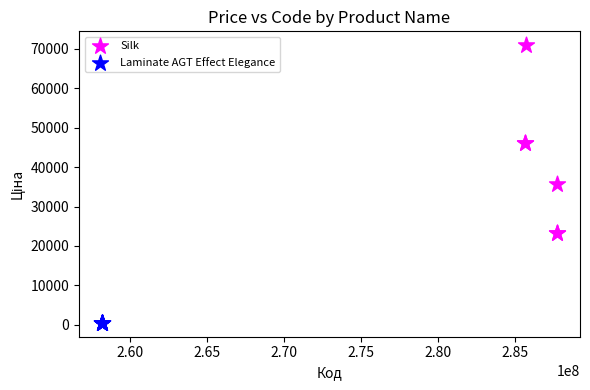

Which series contains the lowest Y value?

Laminate AGT Effect Elegance